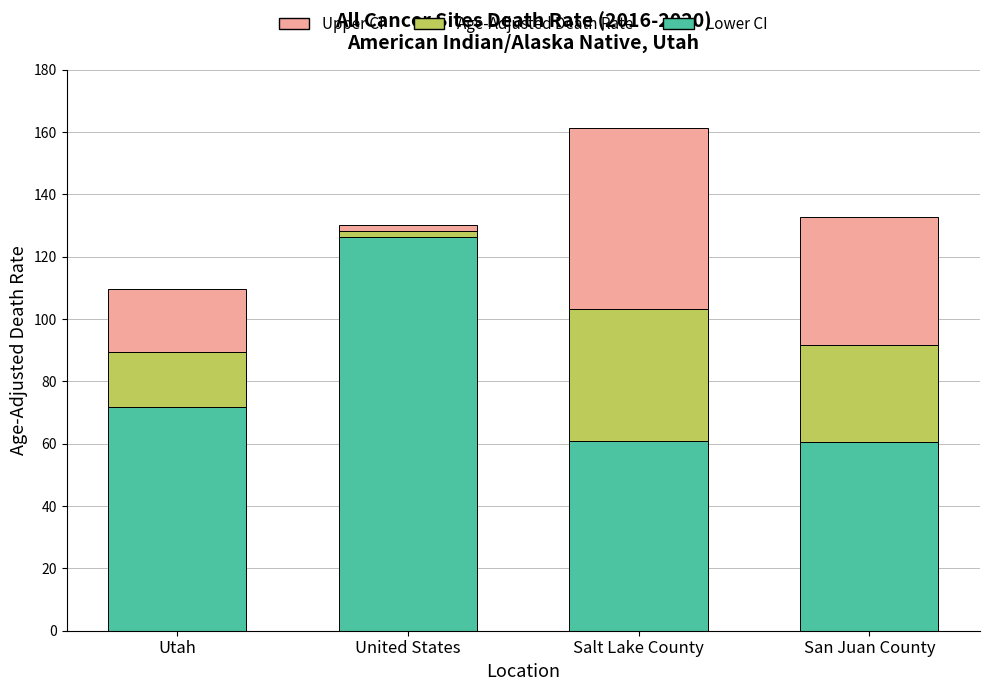

What is the minimum value for Lower CI?

60.6